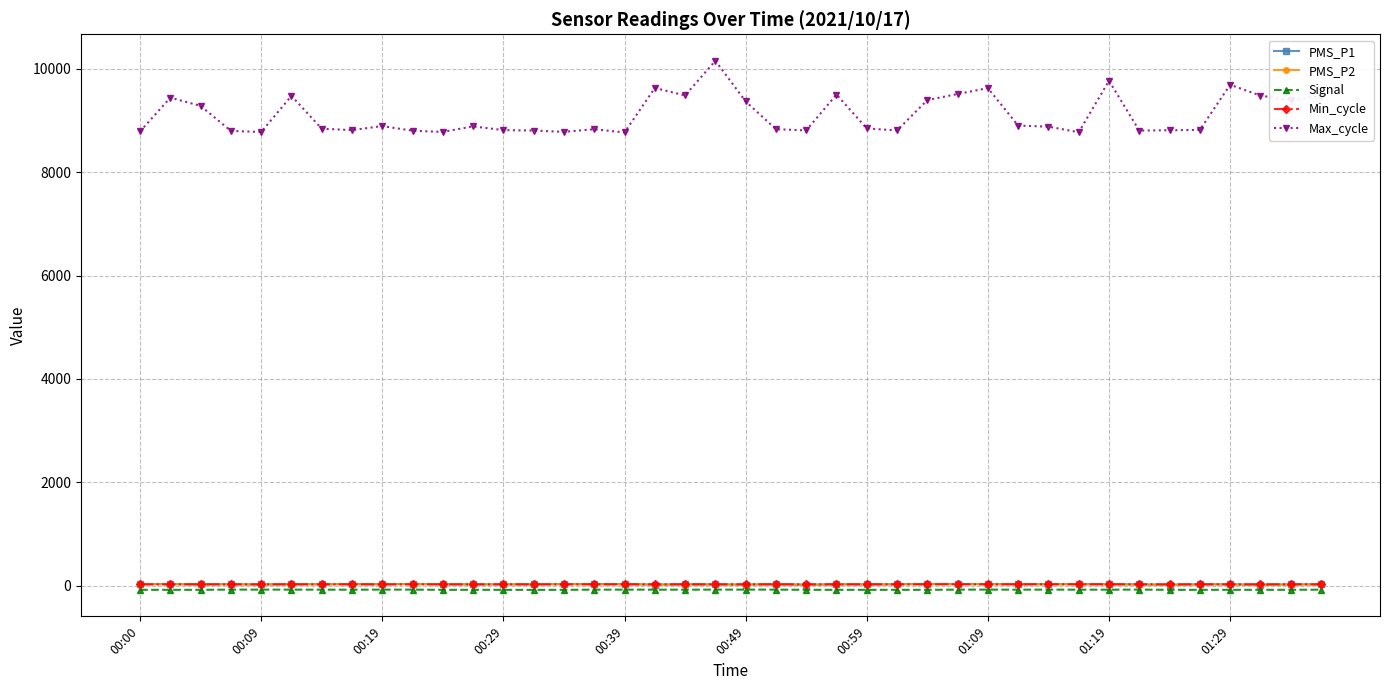

True or false: PMS_P2 has more than 2 points higher than both neighbors.

True